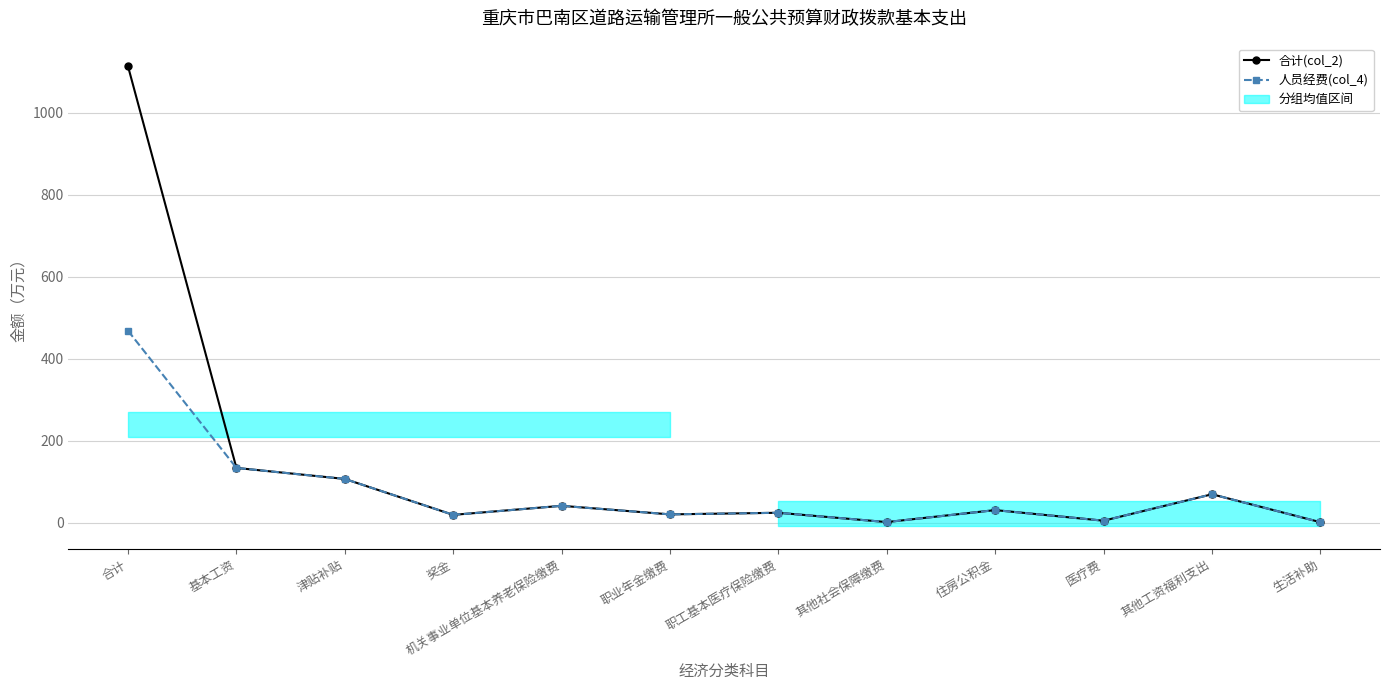

How many data points in 合计(col_2) are above 31?

6